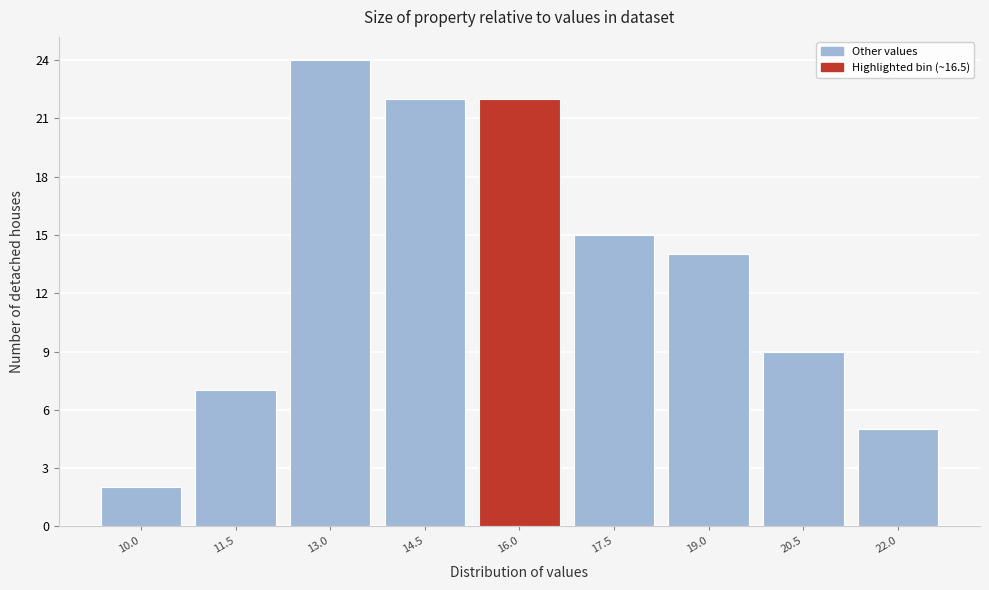

Reading left to right, extract all data points from this chart.

2	7	24	22	22	15	14	9	5